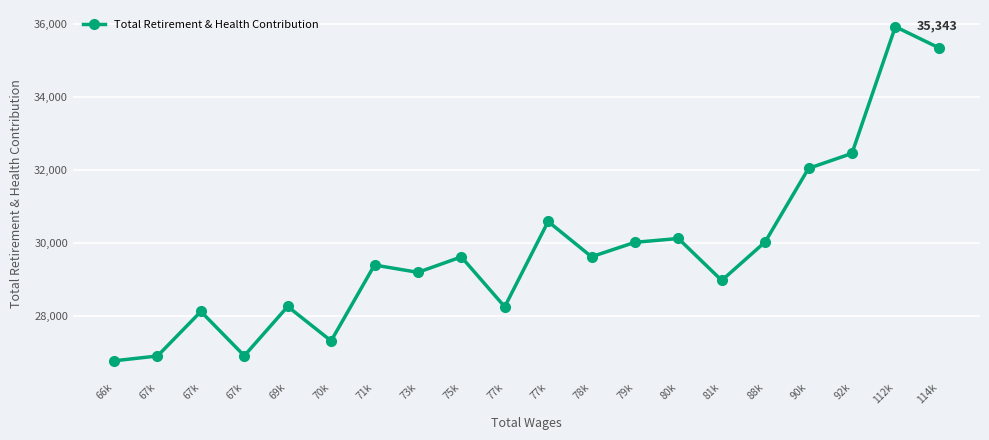

True or false: the data has more than 2 interior local peaks.

True